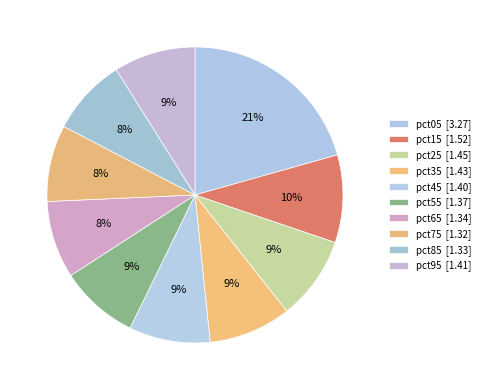

Which category has the biggest portion of the pie?

pct05